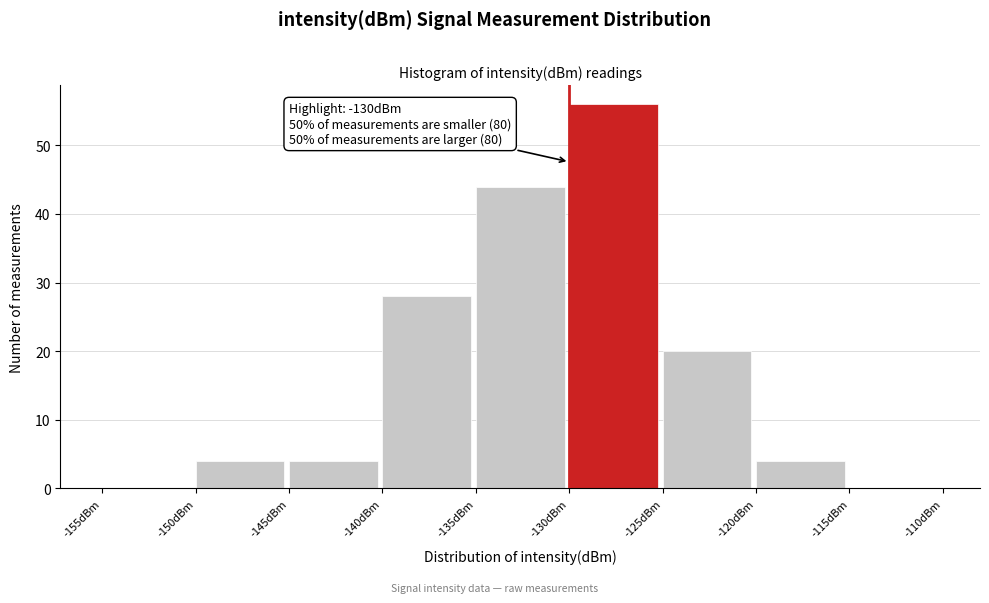

Over which range of the x-axis is the bar tallest?

-130 to -125